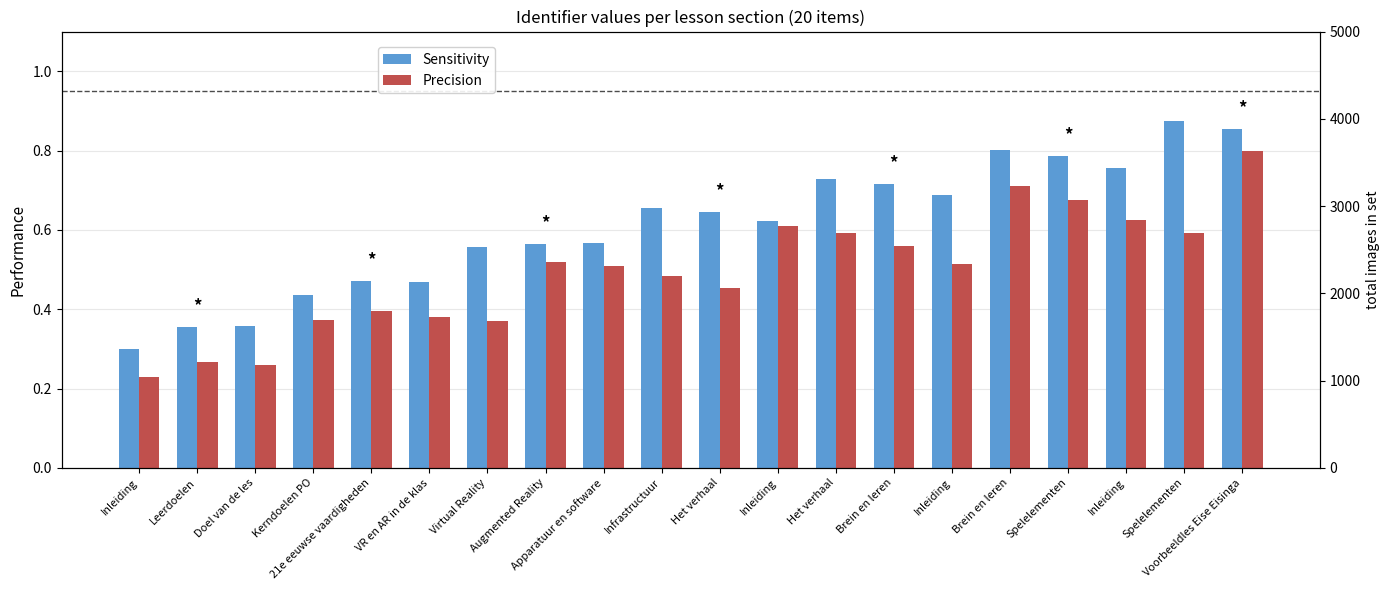

Which series has the largest total across all categories?

Sensitivity